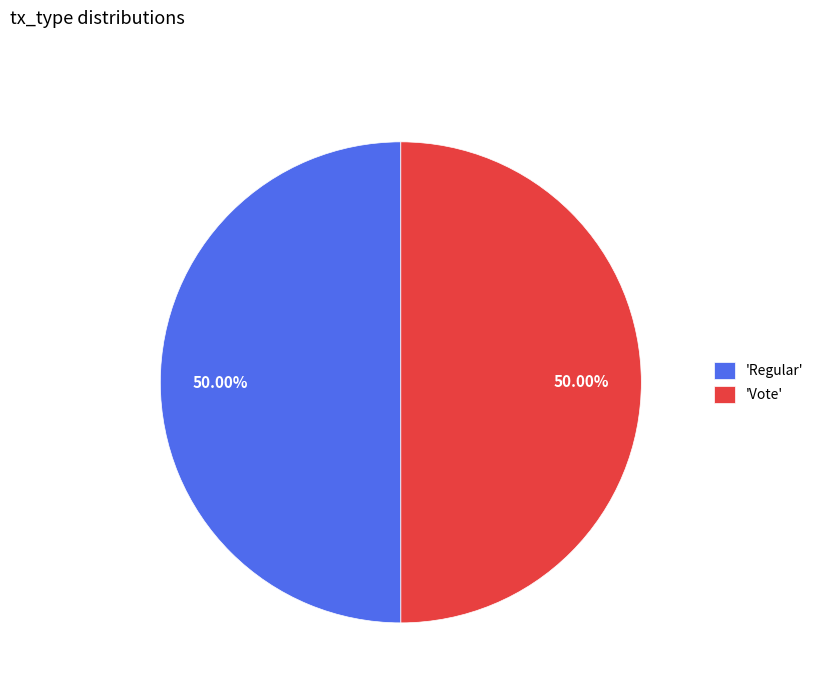

Approximately how many times larger is the value at 'Regular' compared to 'Vote'?

1.0